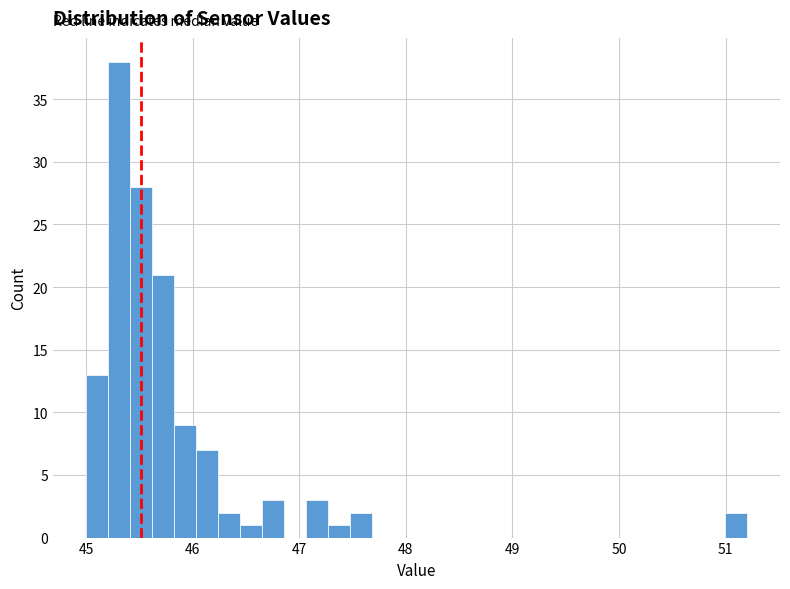

Around what value on the x-axis is the tallest bar? Give the approximate position of its centre, as read against the axis.

45.3